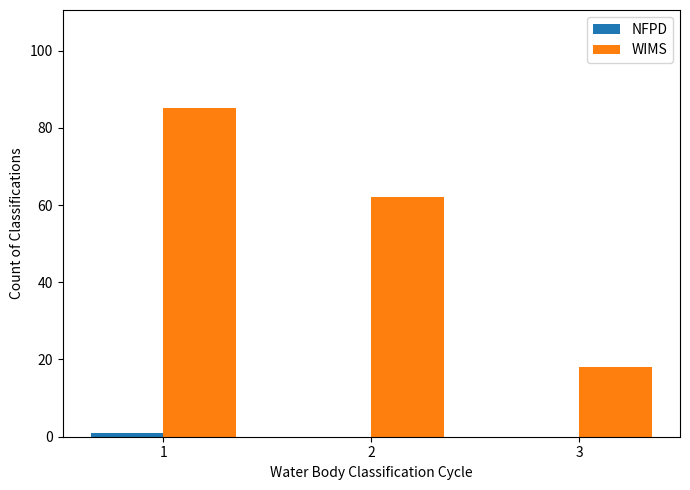

Which series changed the most between 2 and 3?

WIMS